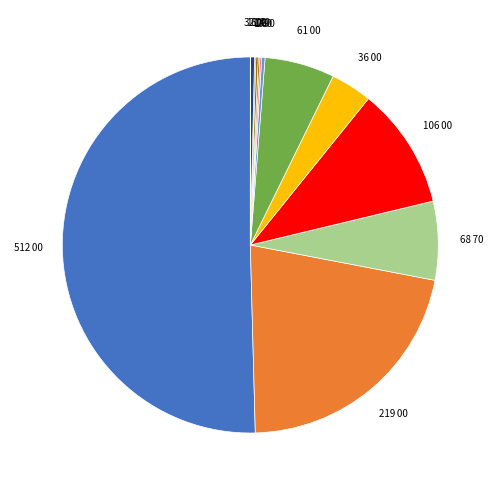

How many slices are in this pie chart?

13